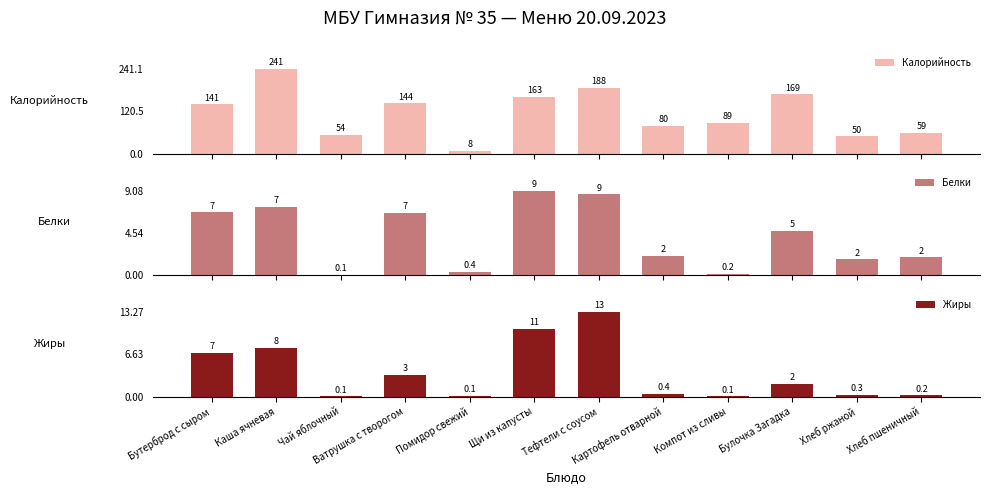

At which category is the sum across all series the highest?

Каша ячневая